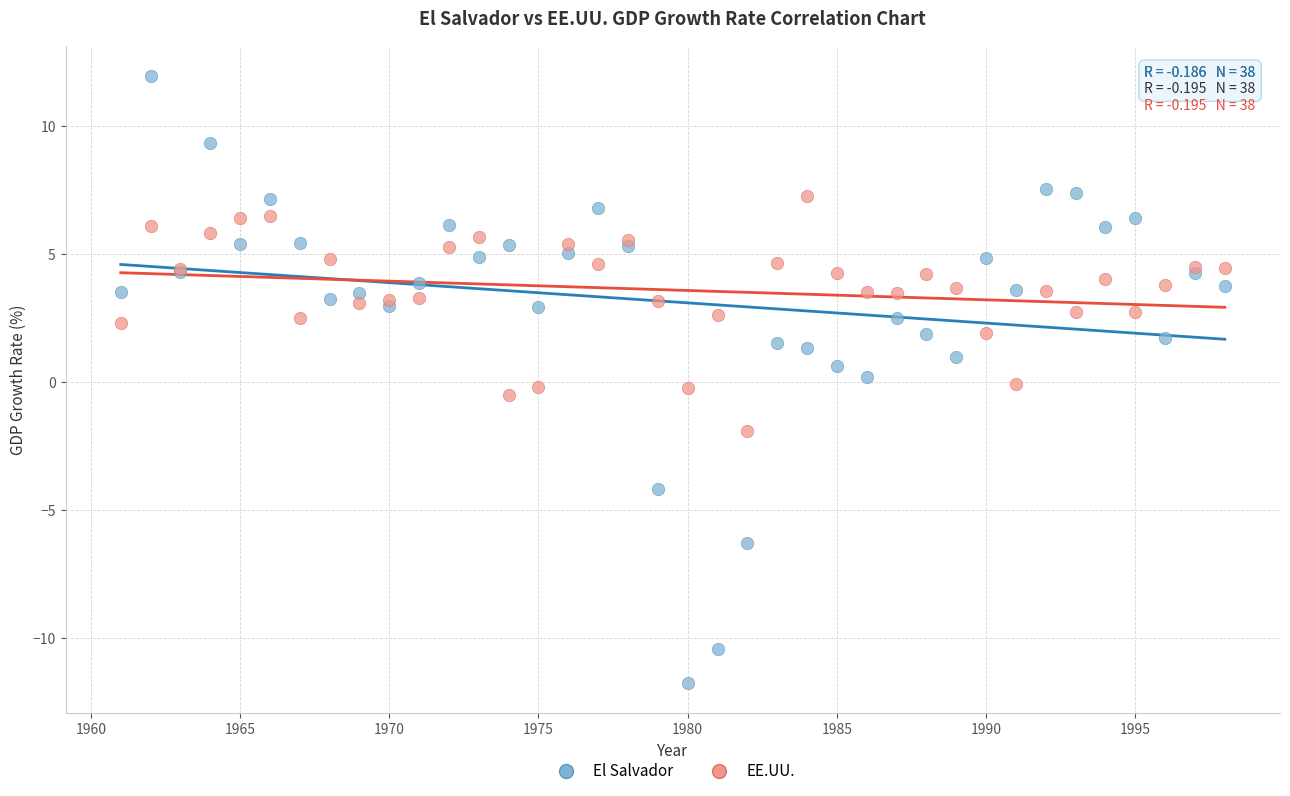

What are all the series names shown in the legend?

El Salvador, EE.UU.